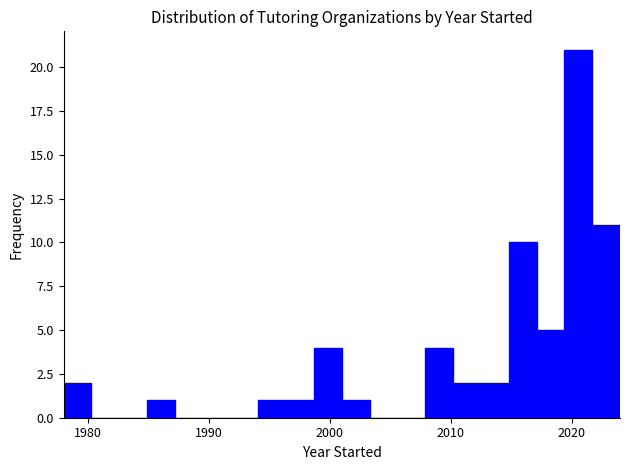

Around what value on the x-axis is the tallest bar? Give the approximate position of its centre, as read against the axis.

2021